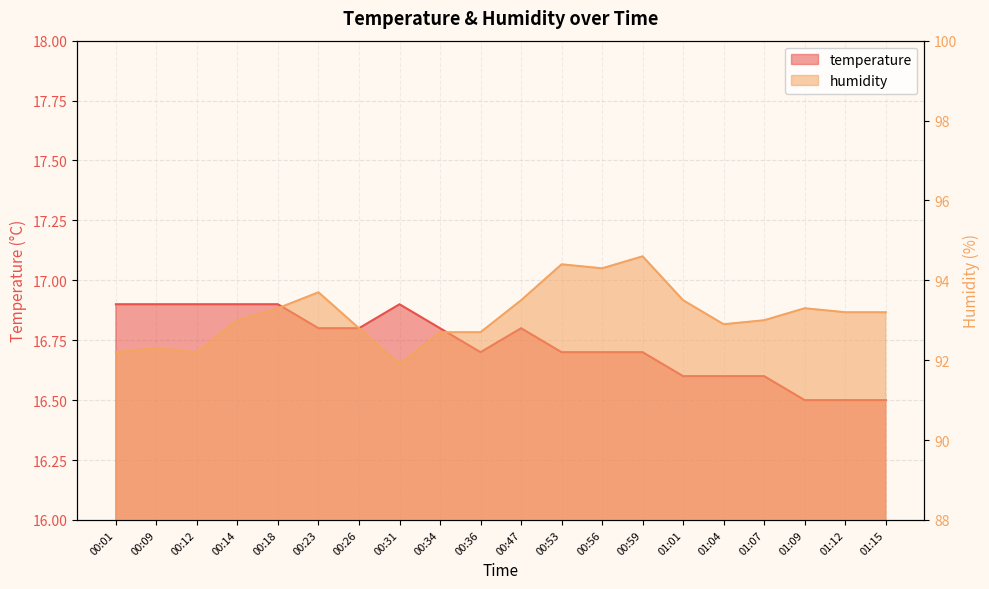

Which series has the largest range (max minus min)?

humidity